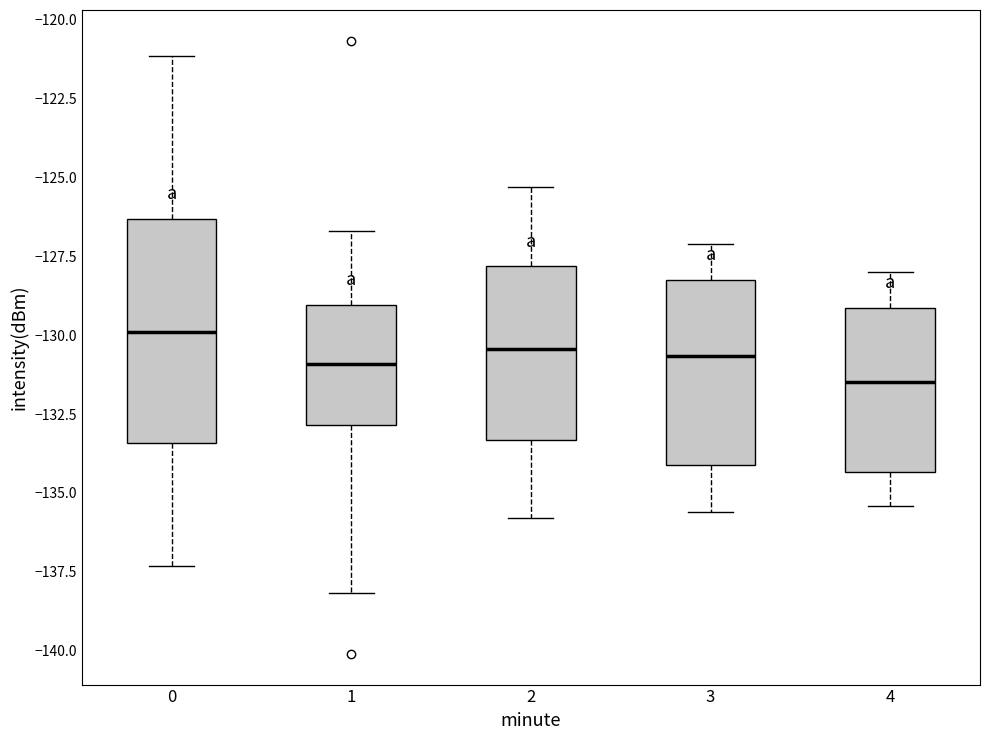

Reading left to right, read every box against the y-axis: the position of its median line, the range the box covers, and the ends of its whiskers. The values are not printed on the chart, so give them approximately, as read against the axis.

0: median -130.0, box -133.5 to -126.5, whiskers -137.5 to -121.0
1: median -131.0, box -133.0 to -129.0, whiskers -138.0 to -126.5
2: median -130.5, box -133.5 to -128.0, whiskers -136.0 to -125.5
3: median -130.5, box -134.0 to -128.0, whiskers -135.5 to -127.0
4: median -131.5, box -134.5 to -129.0, whiskers -135.5 to -128.0